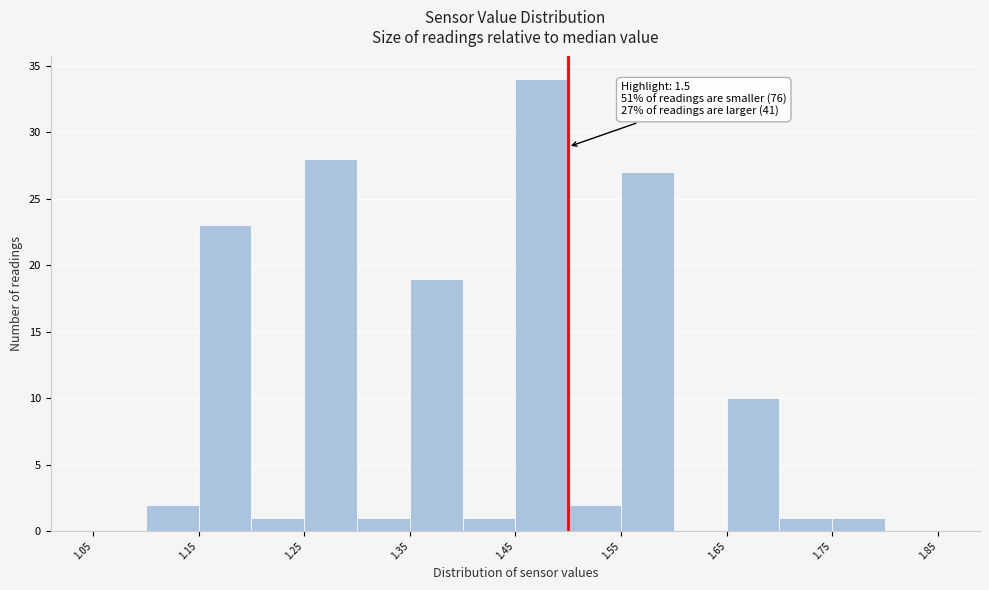

Over which range of the x-axis is the bar tallest?

1.45 to 1.50